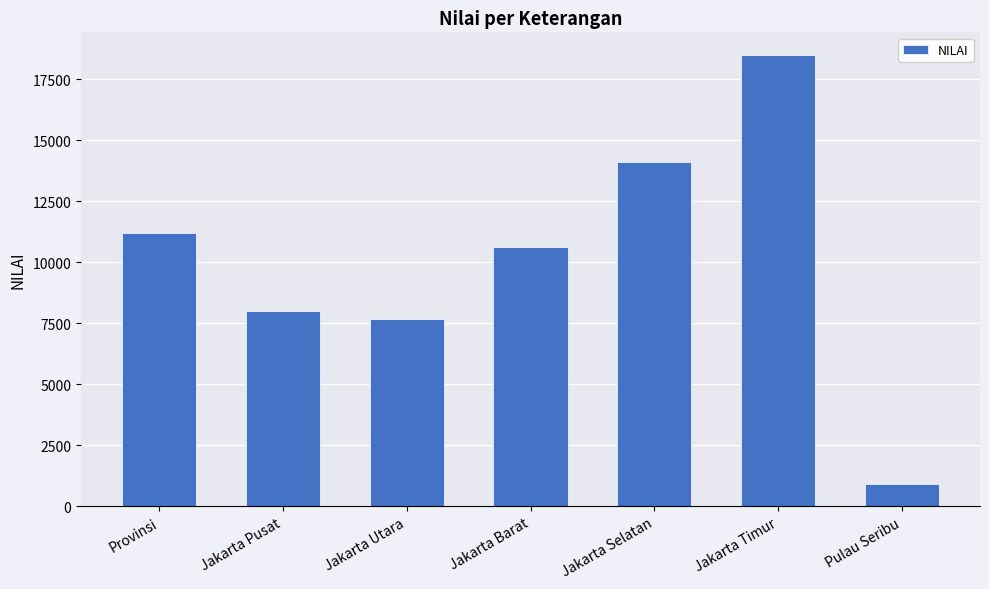

Count the number of data series in this chart.

1